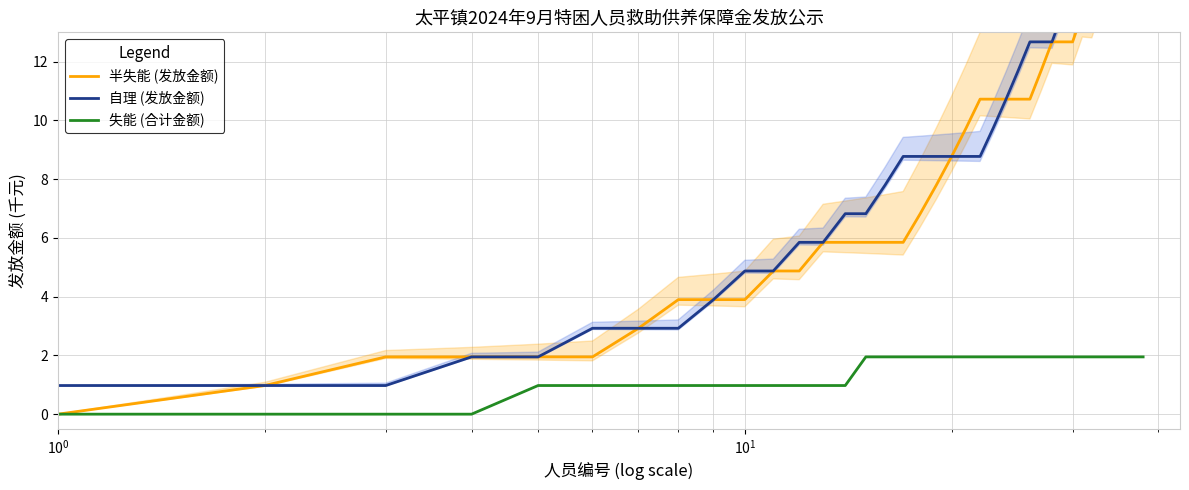

At which category is the sum across all series the highest?

37